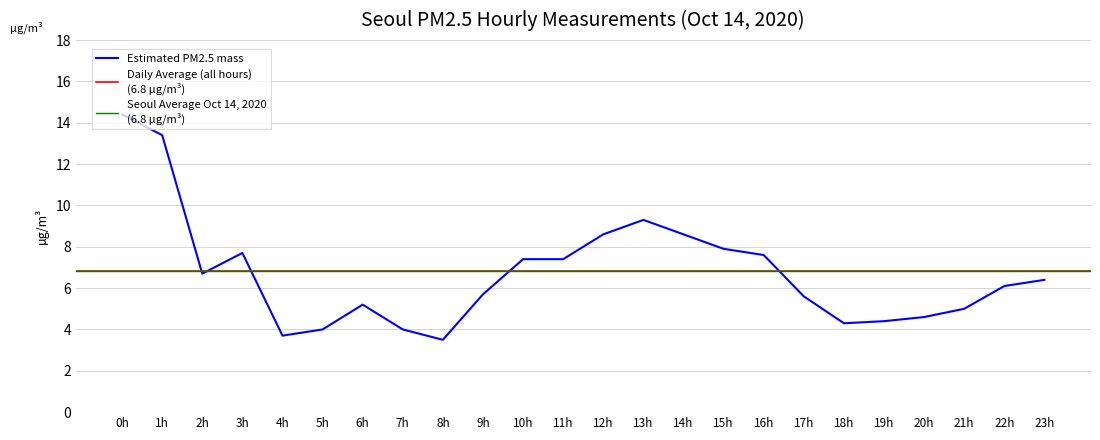

Reading left to right, transcribe all the data shown in this chart.

14.4	13.4	6.7	7.7	3.7	4.0	5.2	4.0	3.5	5.7	7.4	7.4	8.6	9.3	8.6	7.9	7.6	5.6	4.3	4.4	4.6	5.0	6.1	6.4